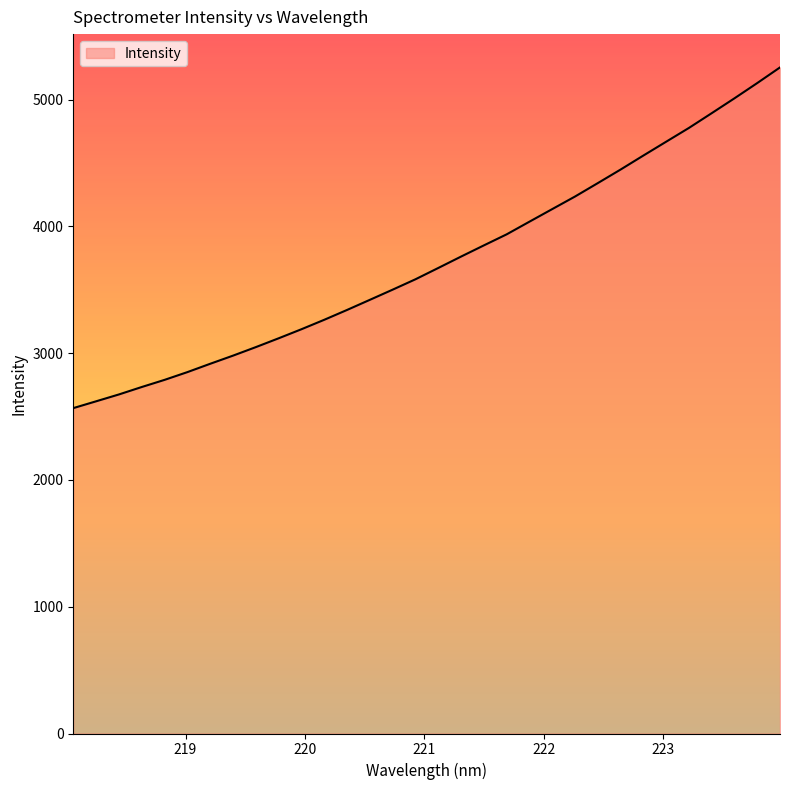

What is the minimum value shown in the chart?

2566.9